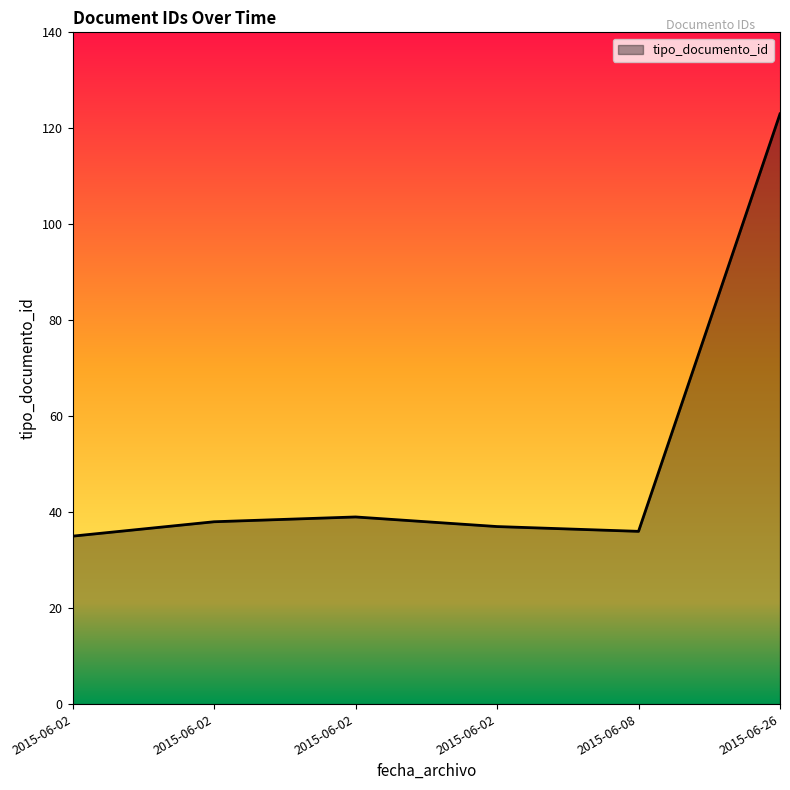

At which category does the data reach its first local valley?

2015-06-08 11:11:02